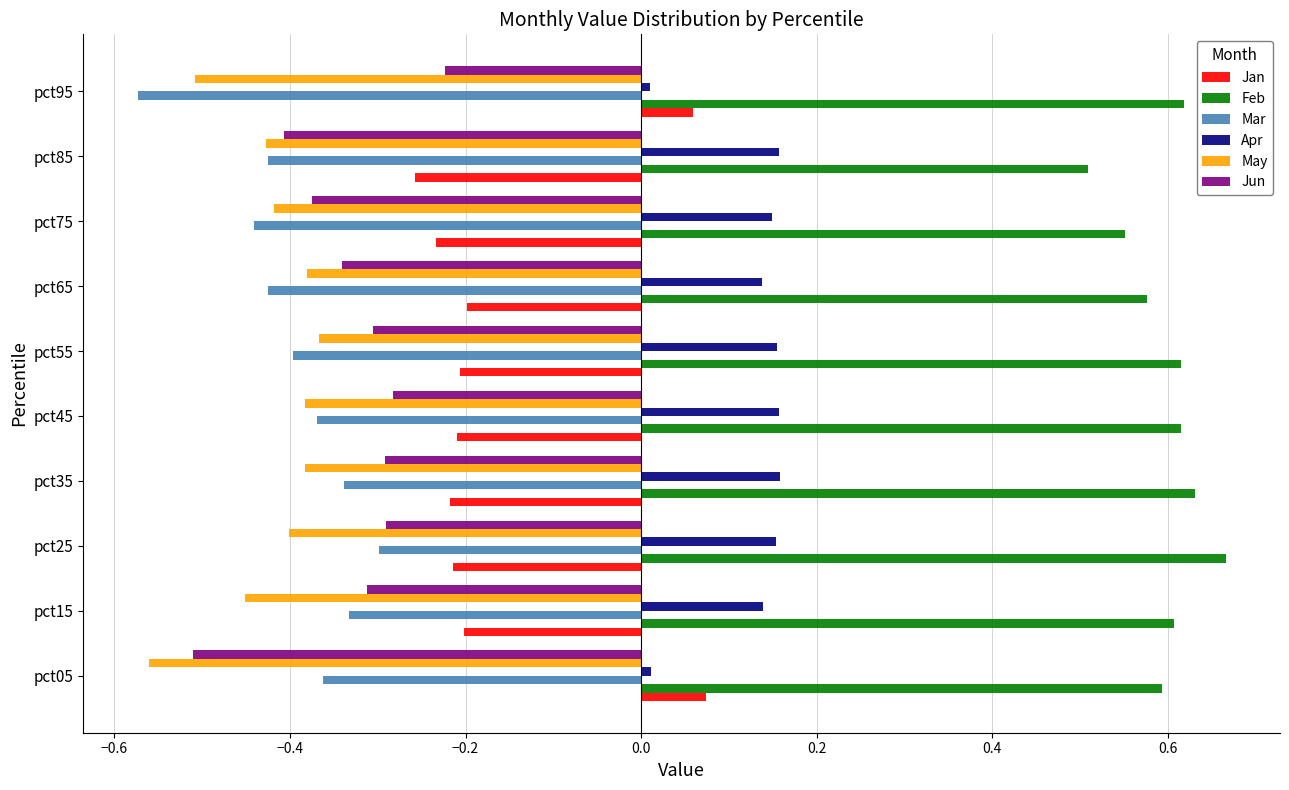

Which series has the largest range (max minus min)?

Jan